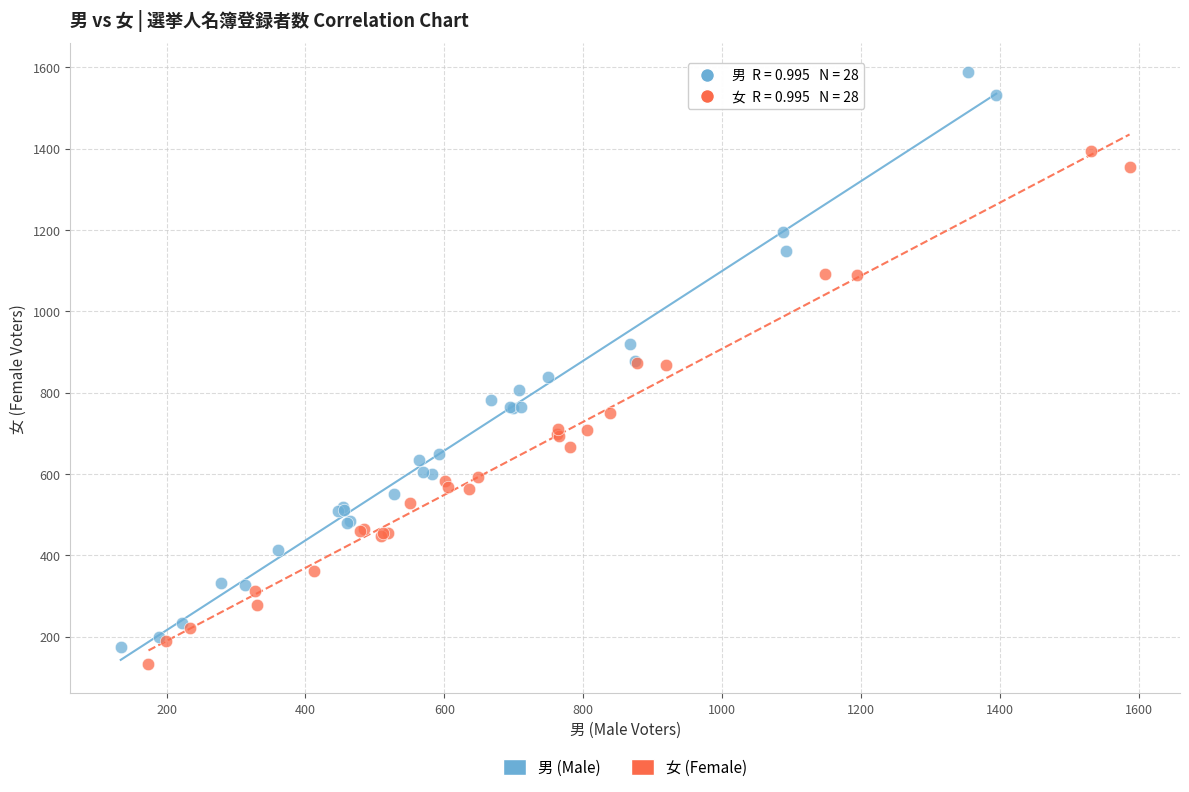

Which series contains the highest Y value?

男 (Male)